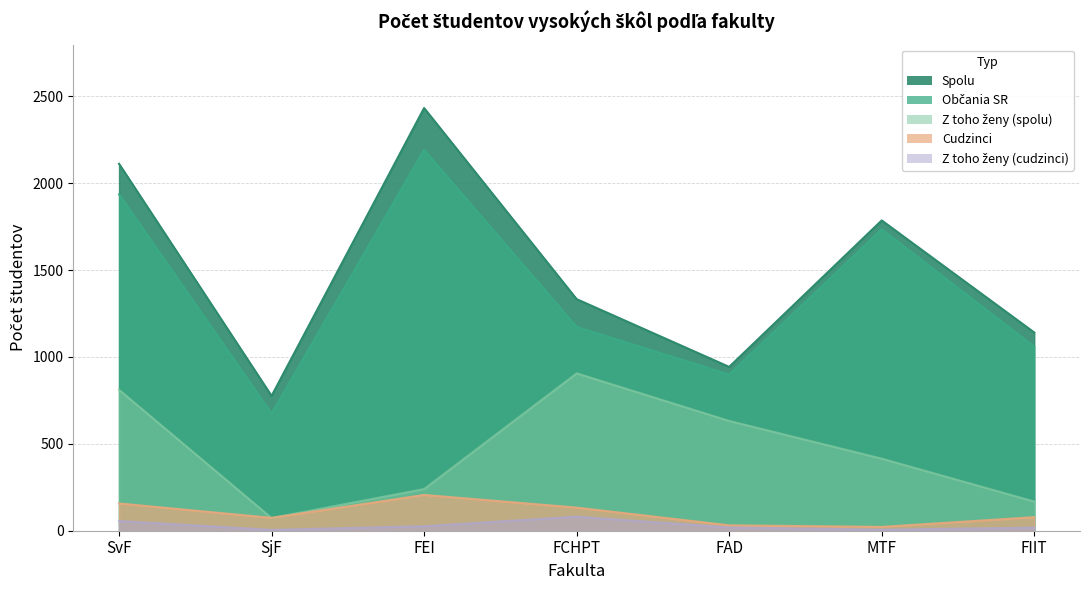

At which label does z toho zeny (cudzinci) first exceed 19?

SvF